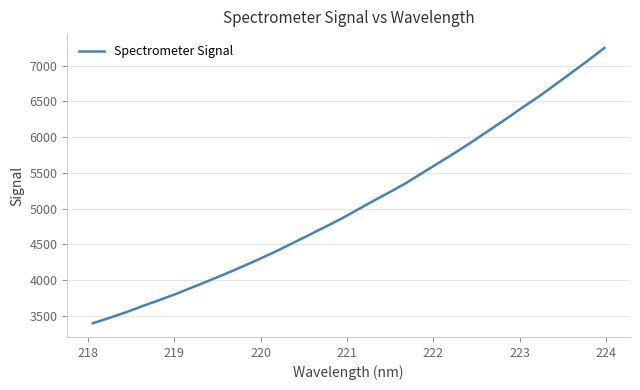

How many categories are shown in the chart?

32